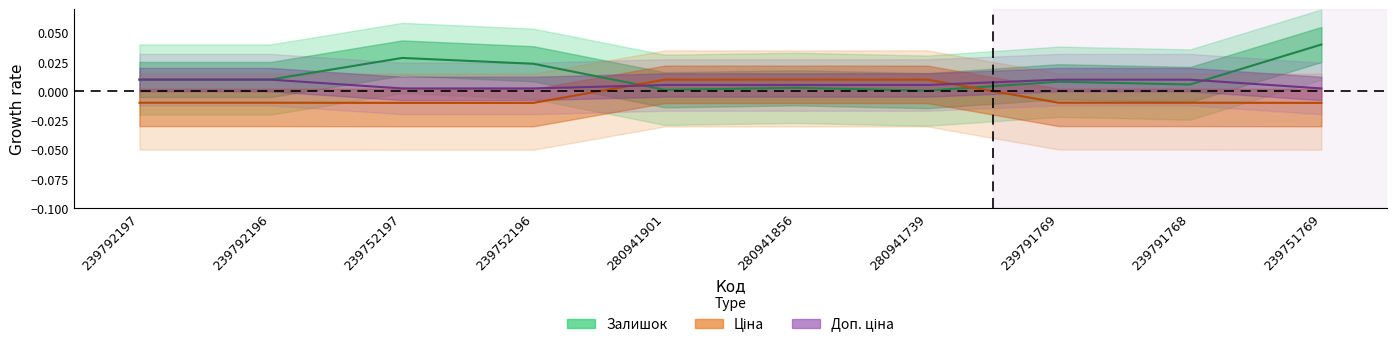

What is the sum of all Залишок values?

0.1